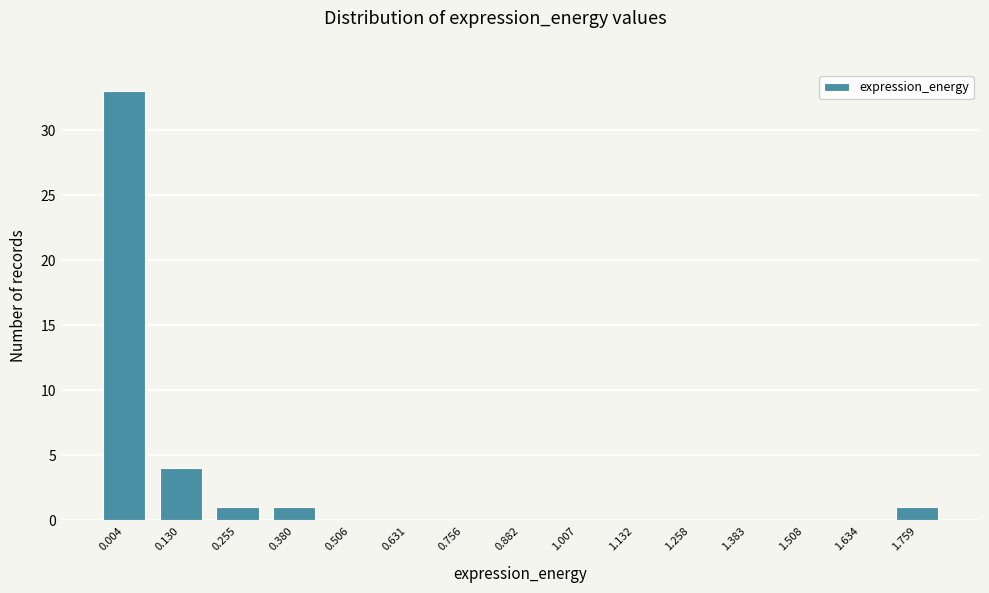

Reading left to right, list all the values displayed in this chart.

0.004=33	0.130=4	0.255=1	0.380=1	0.506=0	0.631=0	0.756=0	0.882=0	1.007=0	1.132=0	1.258=0	1.383=0	1.508=0	1.634=0	1.759=1